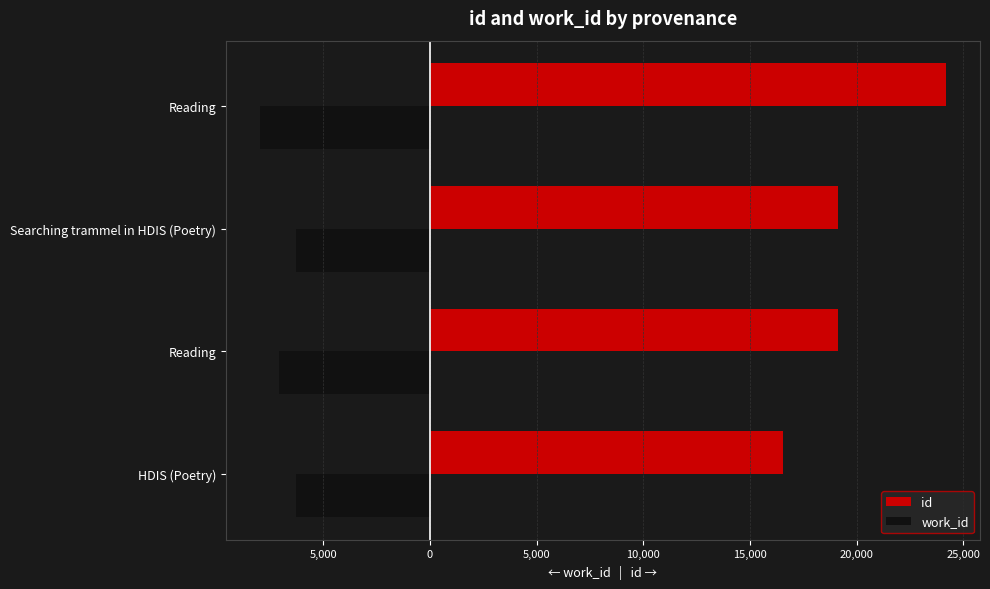

What is the highest value of the id series?

24176